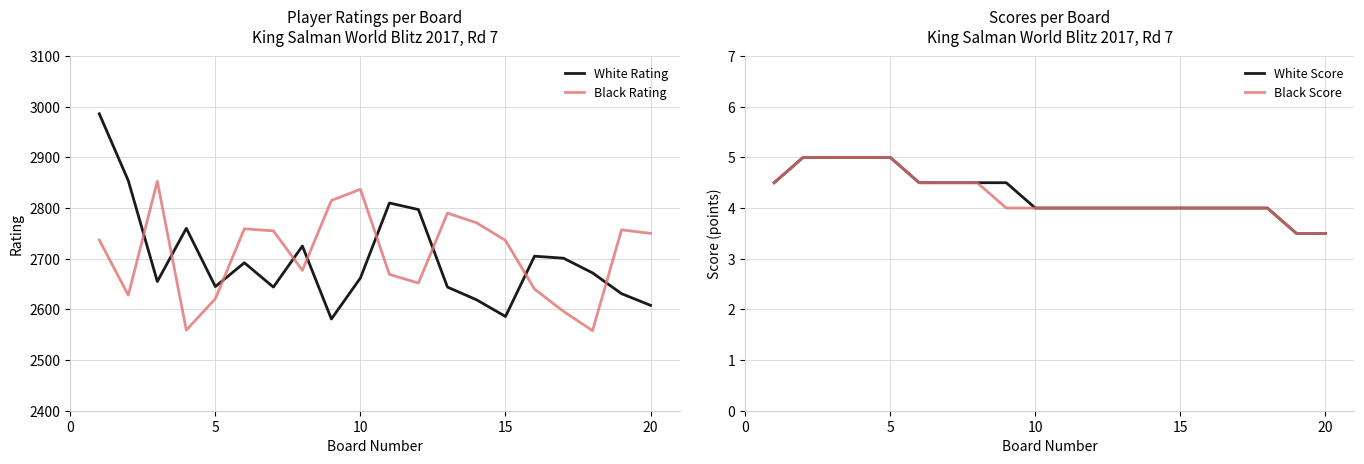

How many lines are shown in the chart?

4